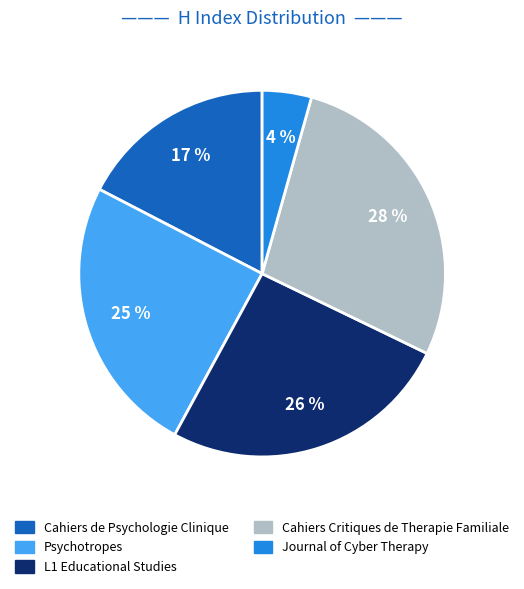

What is the largest slice in the pie chart?

Cahiers Critiques de Therapie Familiale